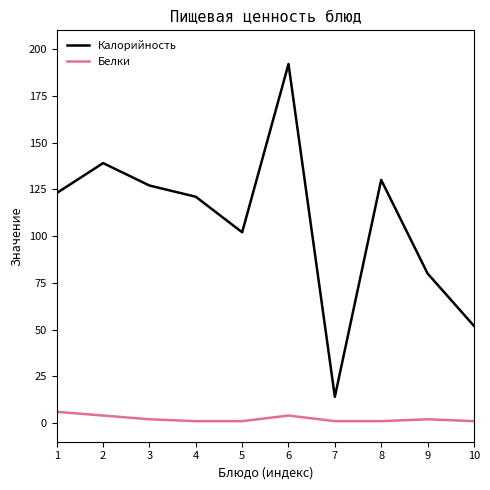

Which series has the largest total across all categories?

Калорийность